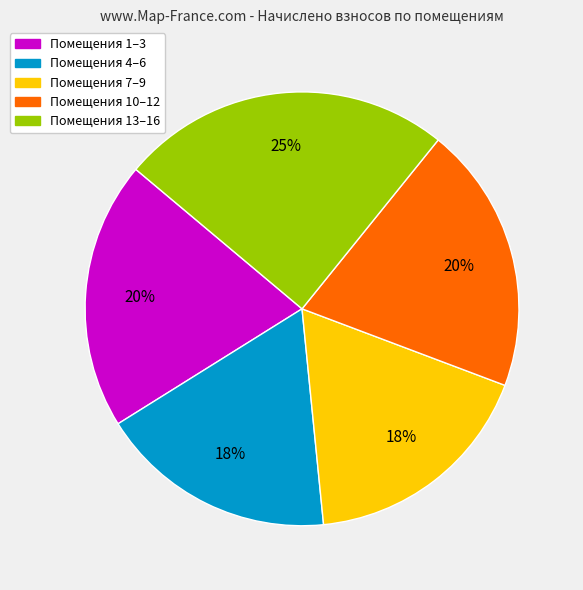

Is there a majority slice in this chart?

No